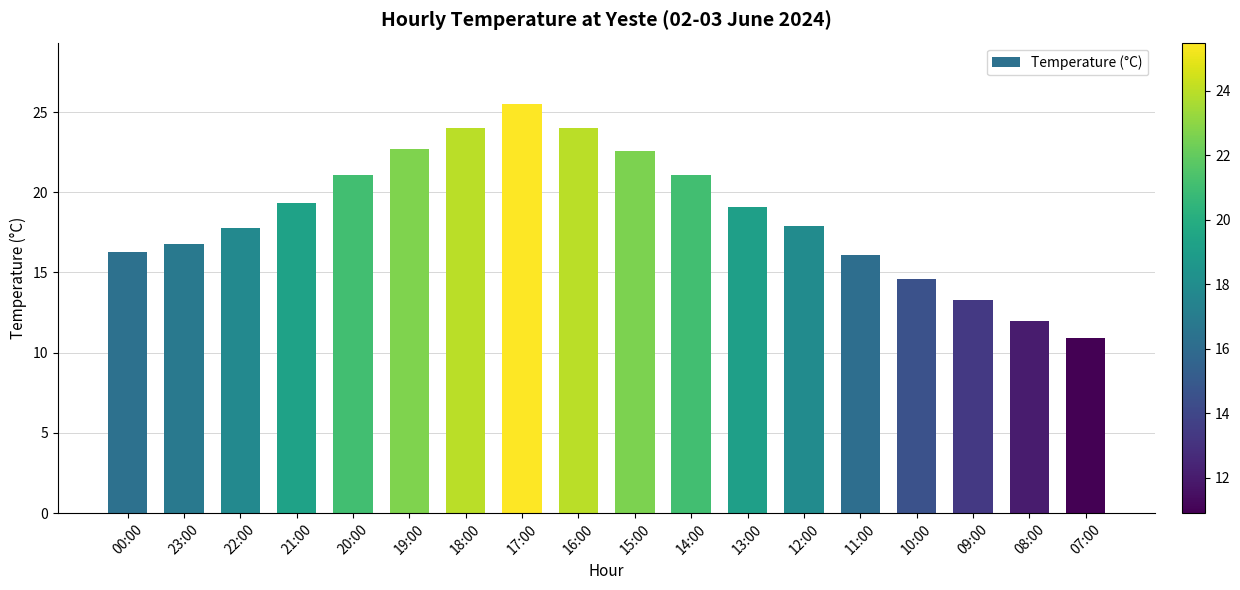

Where does the data first go above 19?

21:00